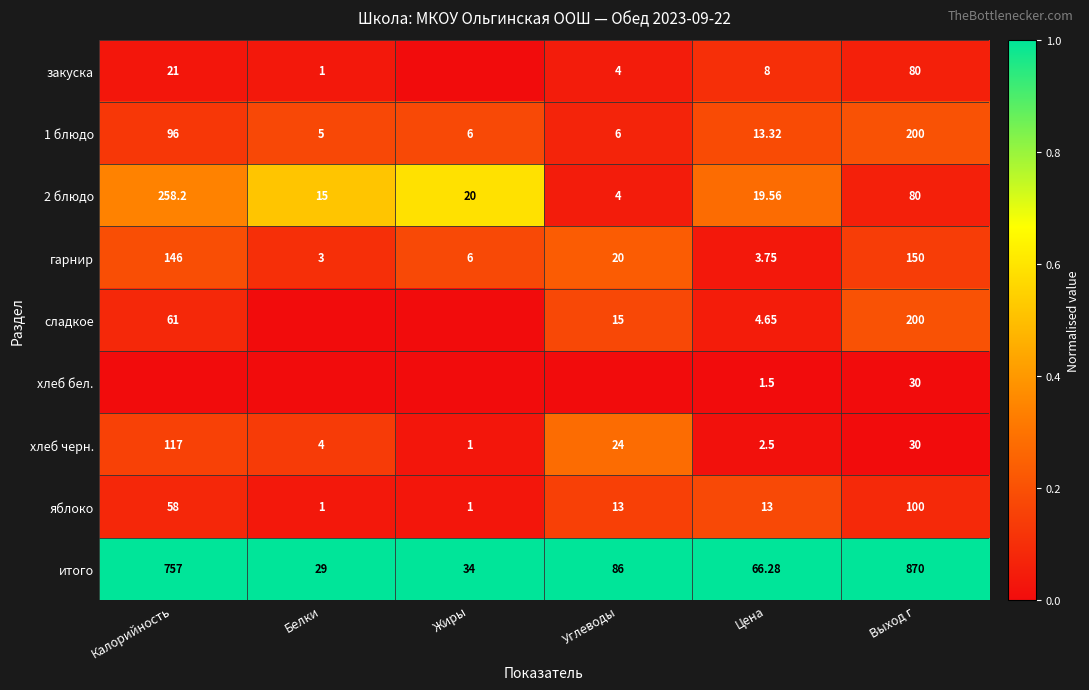

Where is 2 блюдо nearest to the value 131?

Выход г